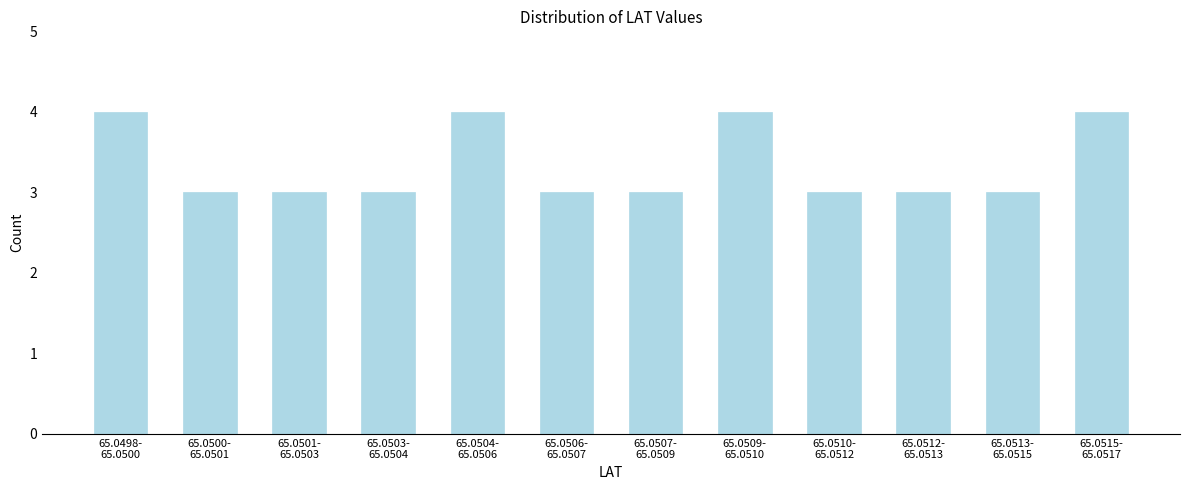

Reading left to right, transcribe all the data shown in this chart.

4	3	3	3	4	3	3	4	3	3	3	4